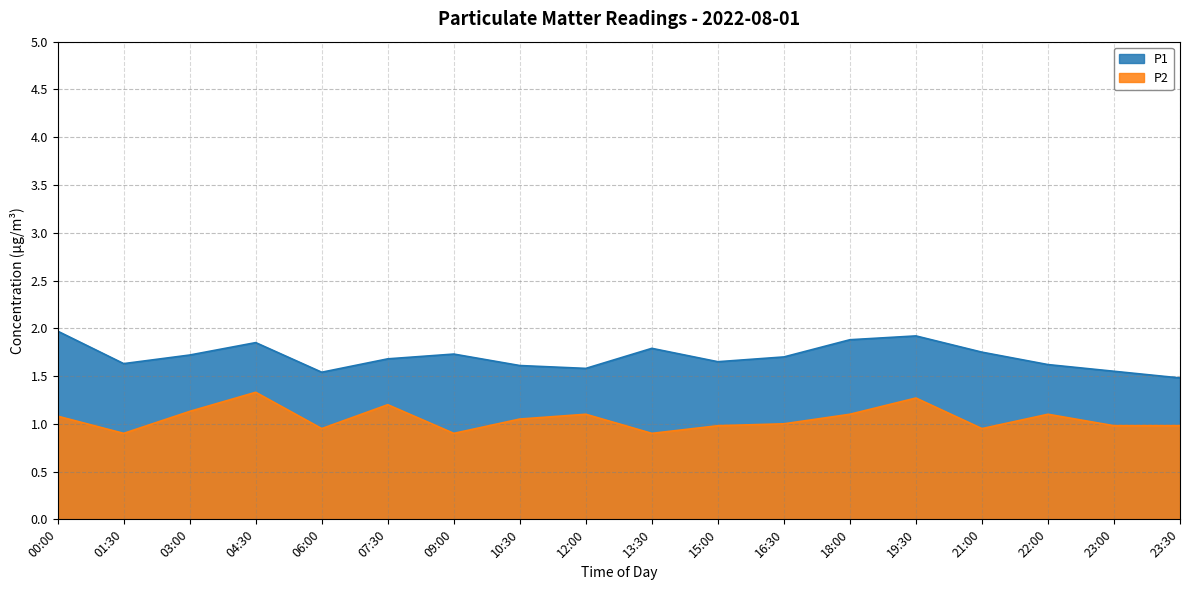

True or false: P1 and P2 cross at least once.

False